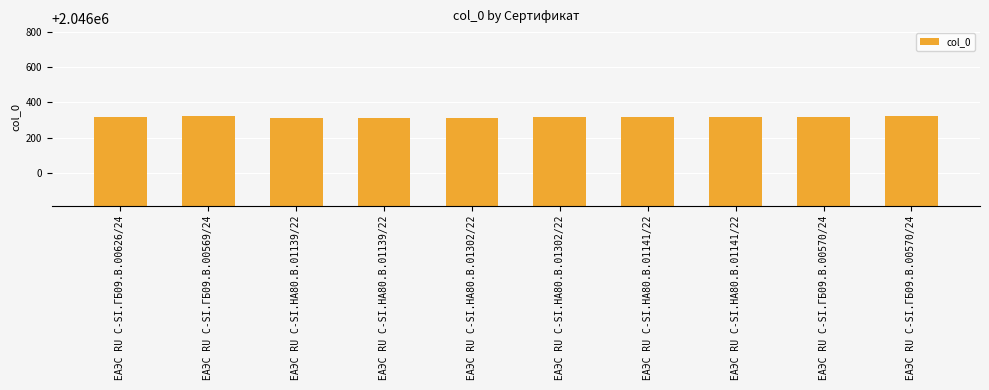

How many data points are less than 2046317?

5